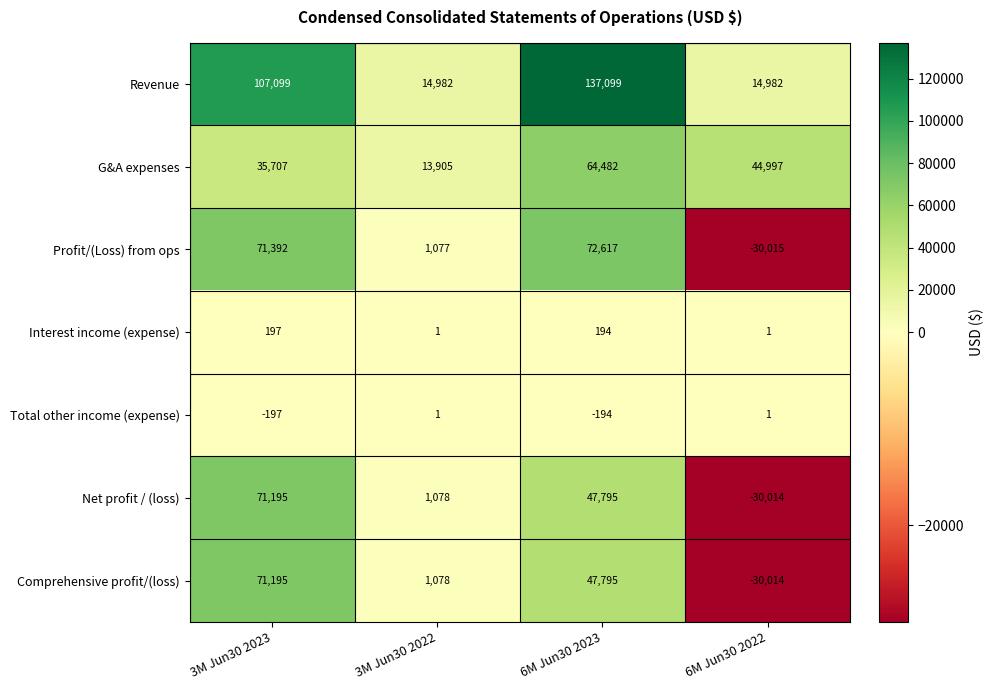

How many G&A expenses values are between 35707 and 64482?

3